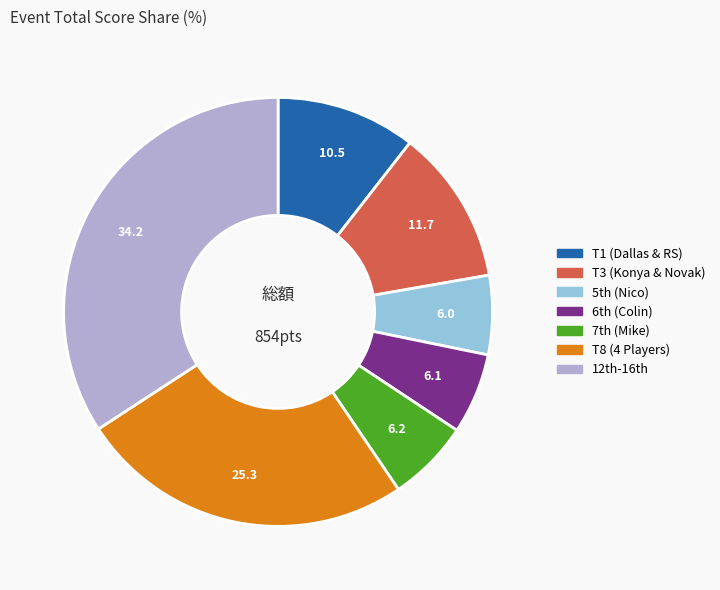

Count the number of slices in the pie.

7